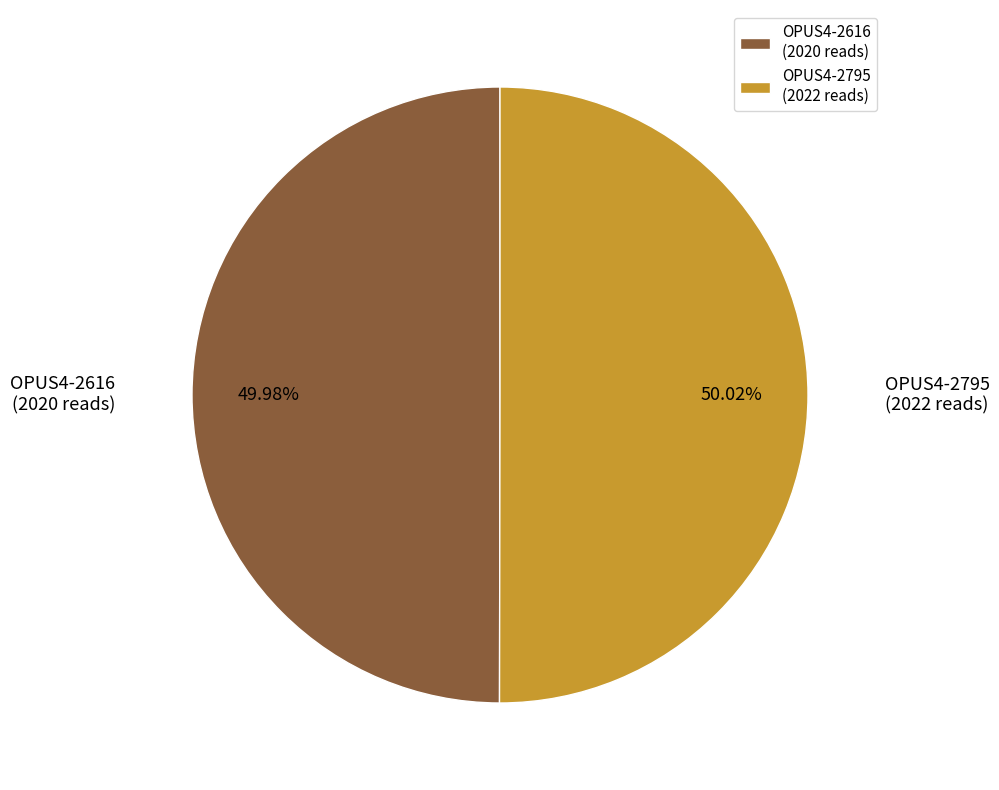

What is the ratio of the value at OPUS4-2795 (2022 reads) to the value at OPUS4-2616 (2020 reads)?

1.0